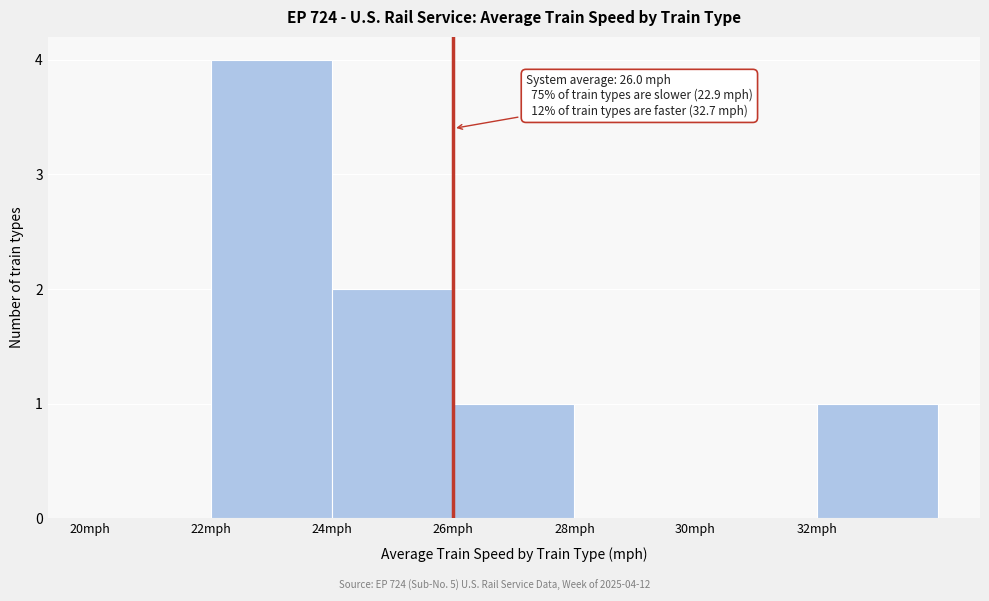

Which range on the x-axis has the tallest bar?

22 to 24